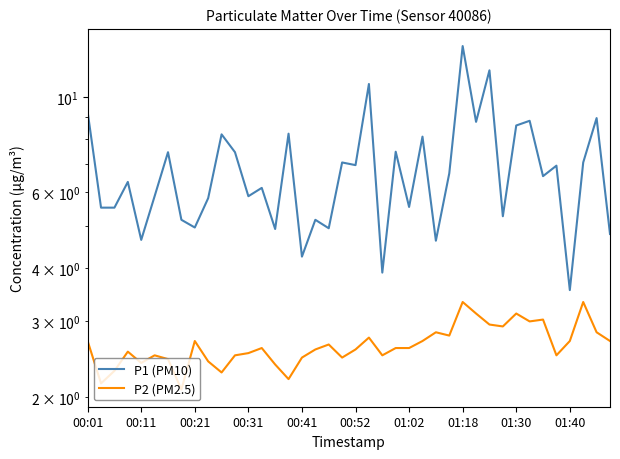

The value of P1 (PM10) at 23 is 10.5. True or false?

False